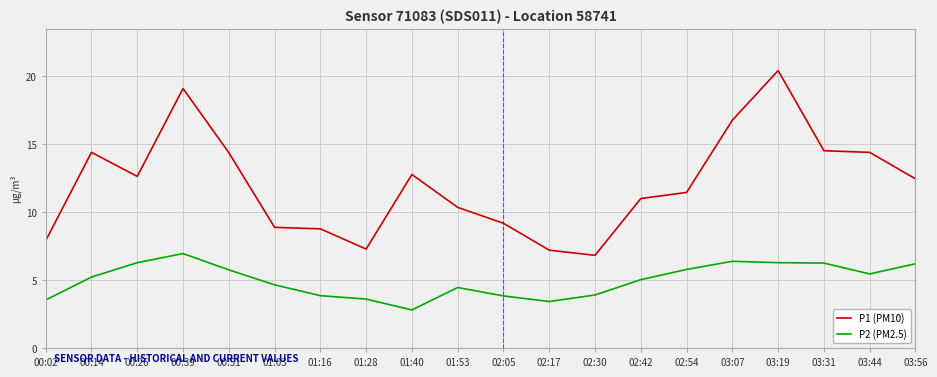

The P1 (PM10) series shows 14.5 at 03:31. True or false?

True